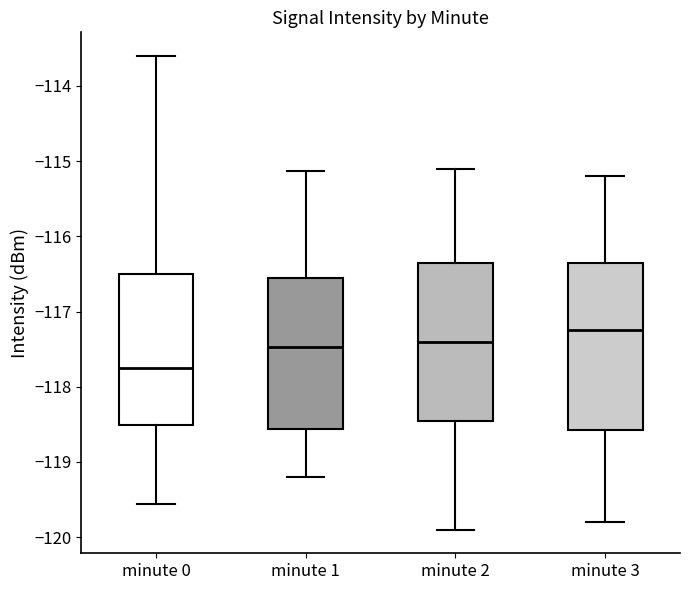

Reading left to right, transcribe this box plot: for each box, give where its median line is, the range the box spans, and where its two whiskers end, as read against the y-axis. The values are not printed on the chart, so give them approximately, as read against the axis.

minute 0: median -117.8, box -118.5 to -116.5, whiskers -119.6 to -113.6
minute 1: median -117.5, box -118.6 to -116.5, whiskers -119.2 to -115.1
minute 2: median -117.4, box -118.4 to -116.3, whiskers -119.9 to -115.1
minute 3: median -117.2, box -118.6 to -116.3, whiskers -119.8 to -115.2